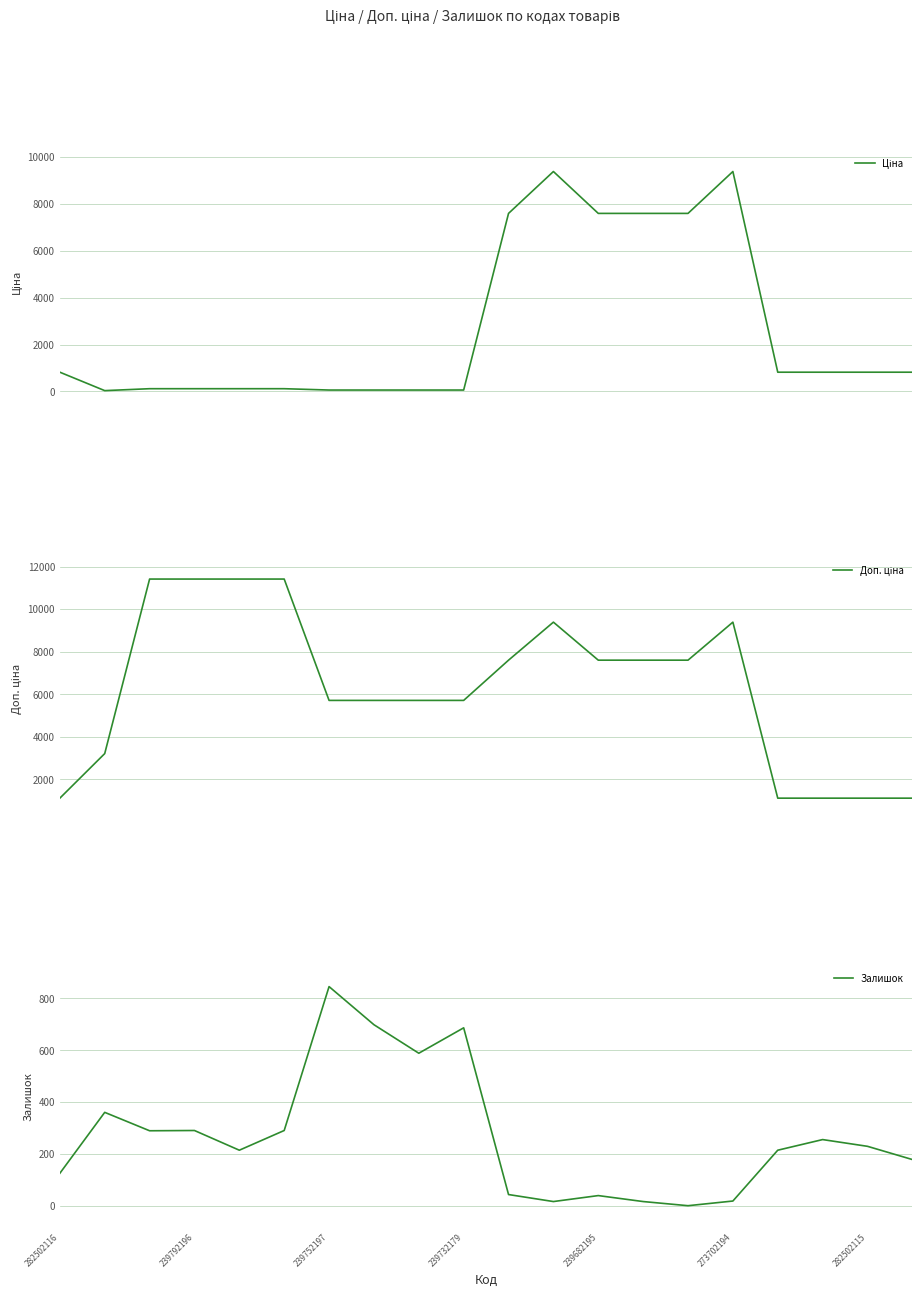

True or false: Залишок has a value of 65 at 282502116.

False